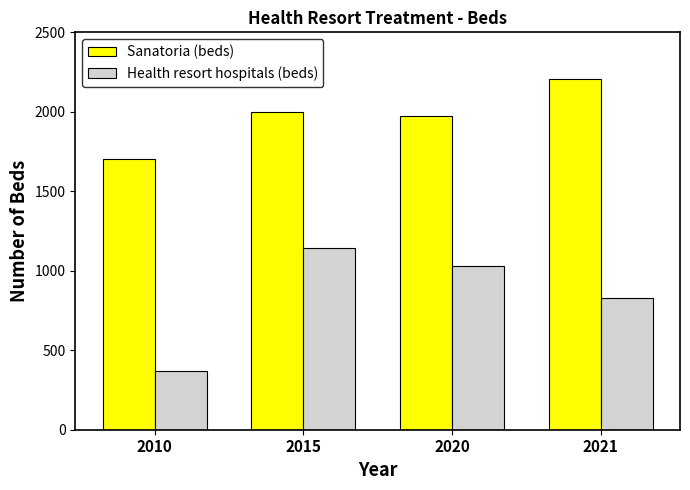

What is the highest value of the Sanatoria (beds) series?

2208